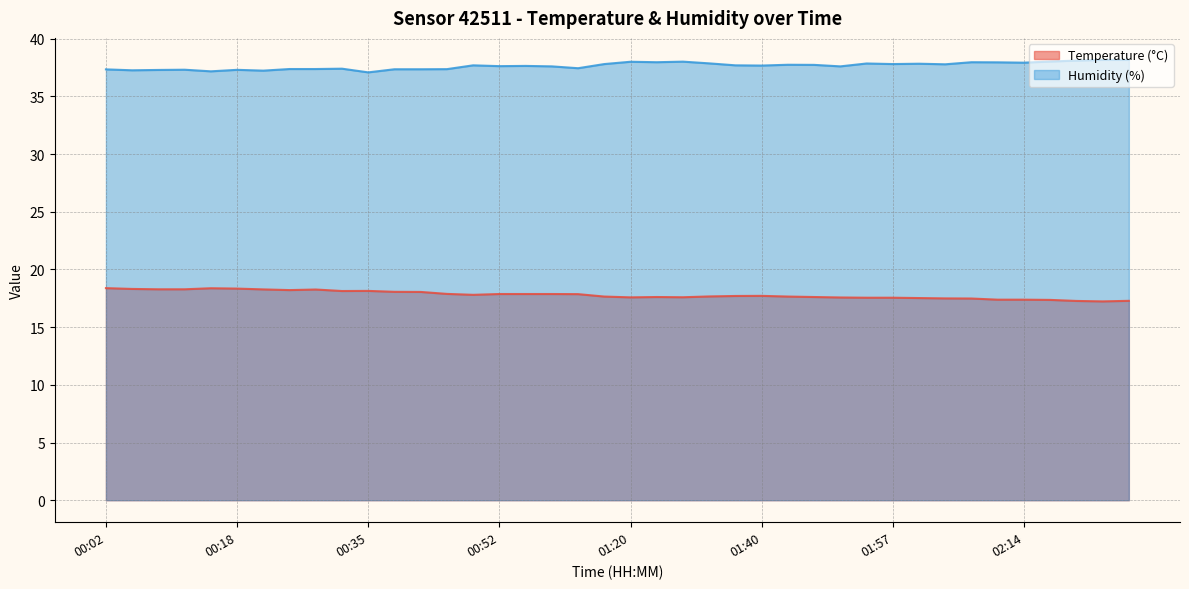

The Humidity (%) series shows 37.2 at 00:22. True or false?

True